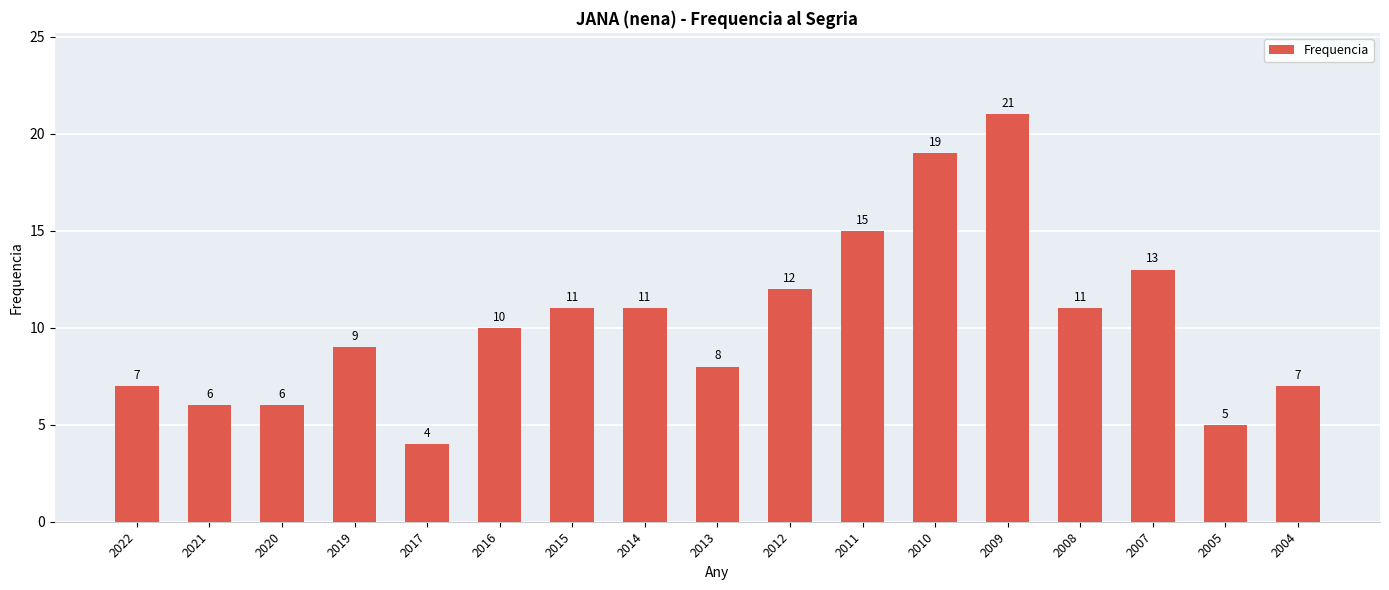

How many distinct data groups are displayed?

1